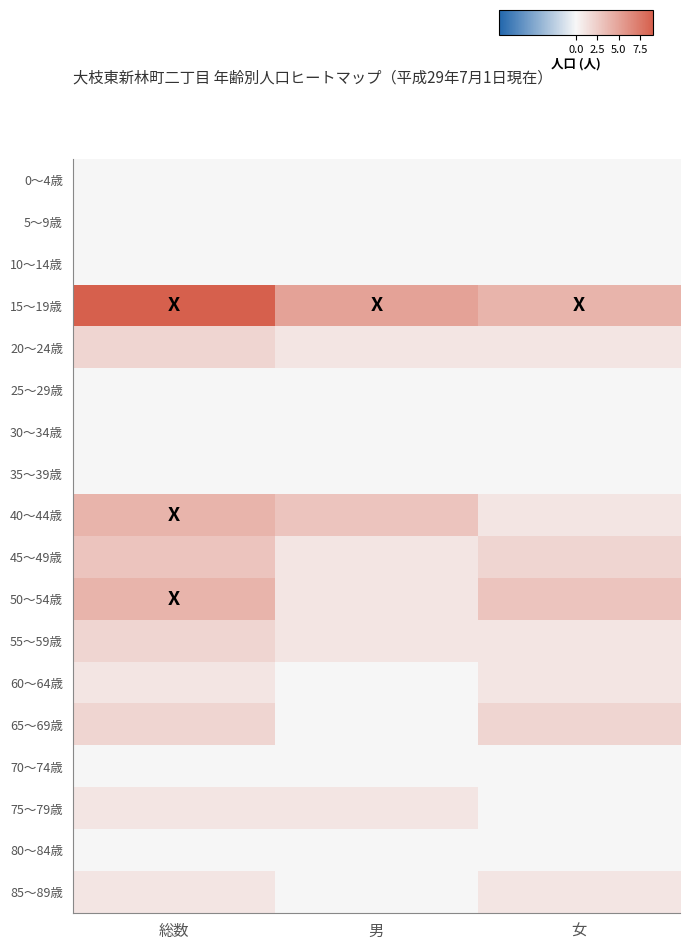

Reading left to right, list all the values displayed in this chart.

0～4歳: 総数=0	男=0	女=0
5～9歳: 総数=0	男=0	女=0
10～14歳: 総数=0	男=0	女=0
15～19歳: 総数=9	男=5	女=4
20～24歳: 総数=2	男=1	女=1
25～29歳: 総数=0	男=0	女=0
30～34歳: 総数=0	男=0	女=0
35～39歳: 総数=0	男=0	女=0
40～44歳: 総数=4	男=3	女=1
45～49歳: 総数=3	男=1	女=2
50～54歳: 総数=4	男=1	女=3
55～59歳: 総数=2	男=1	女=1
60～64歳: 総数=1	男=0	女=1
65～69歳: 総数=2	男=0	女=2
70～74歳: 総数=0	男=0	女=0
75～79歳: 総数=1	男=1	女=0
80～84歳: 総数=0	男=0	女=0
85～89歳: 総数=1	男=0	女=1